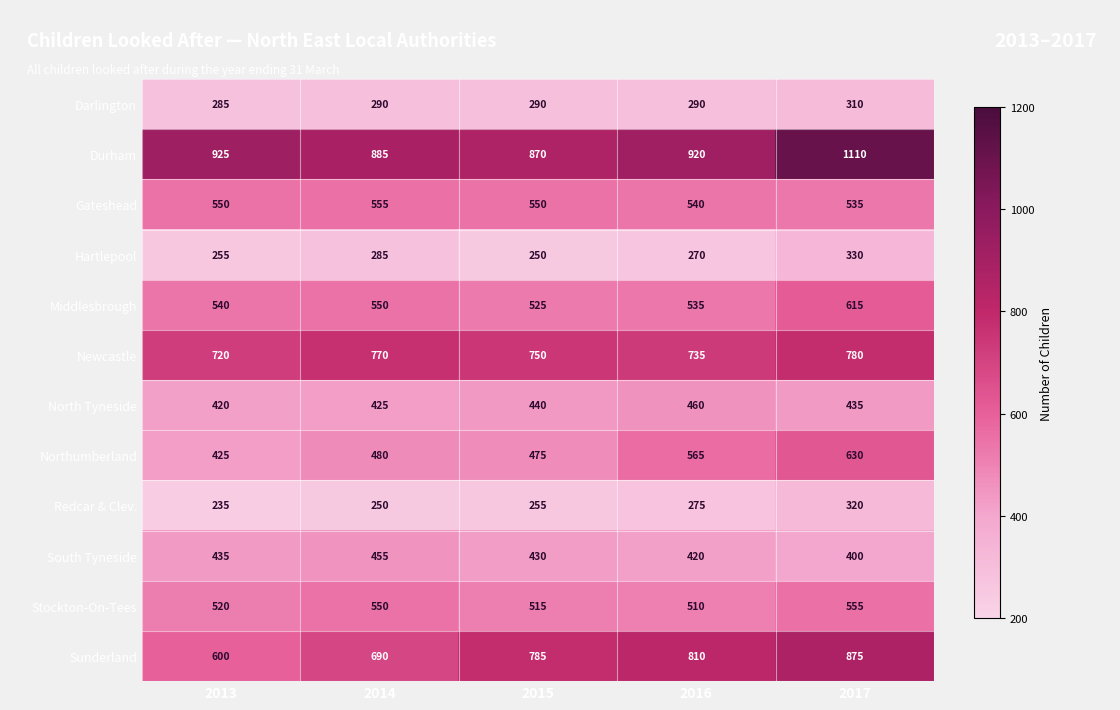

Which series has the widest spread of values?

Sunderland